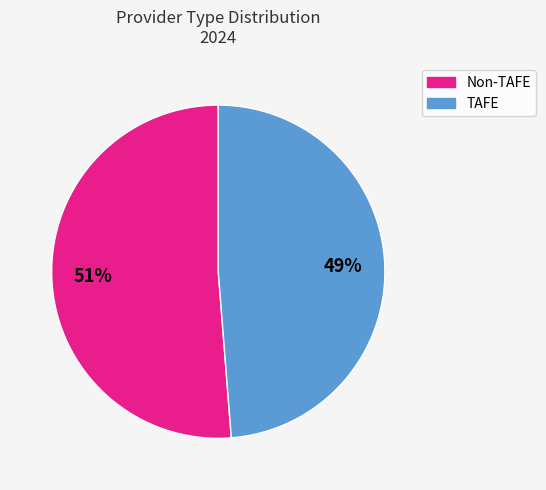

How many slices are in this pie chart?

2